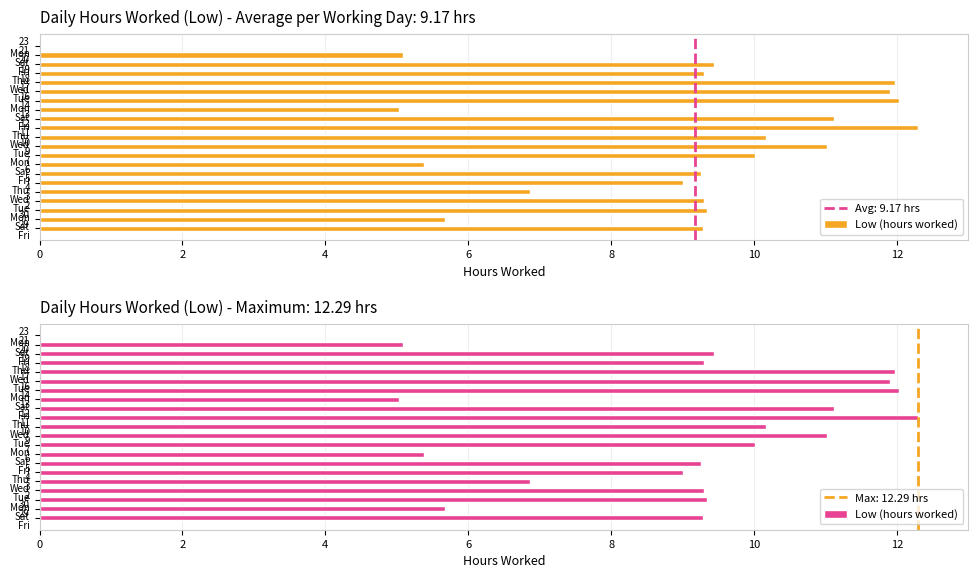

What is the value of the 14th bar from the left?

5.0